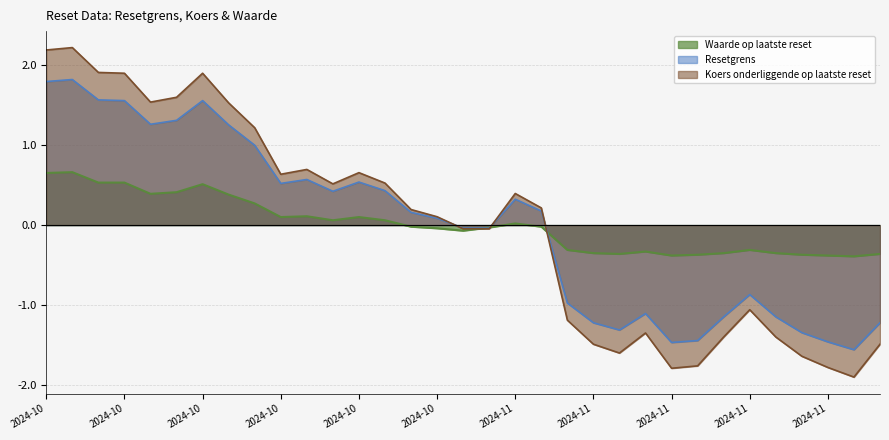

What is the difference between the maximum and minimum values in the Resetgrens series?

3.4